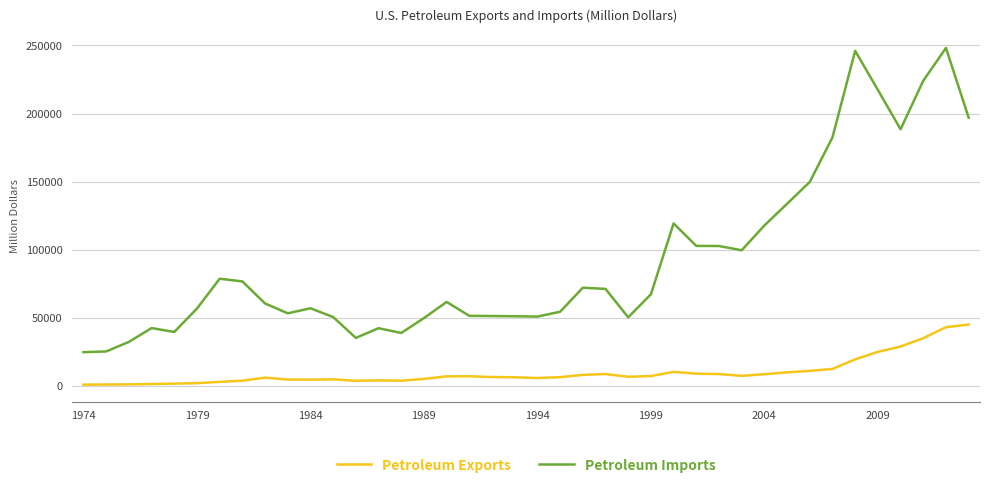

What are all the series names shown in the legend?

Petroleum Exports, Petroleum Imports